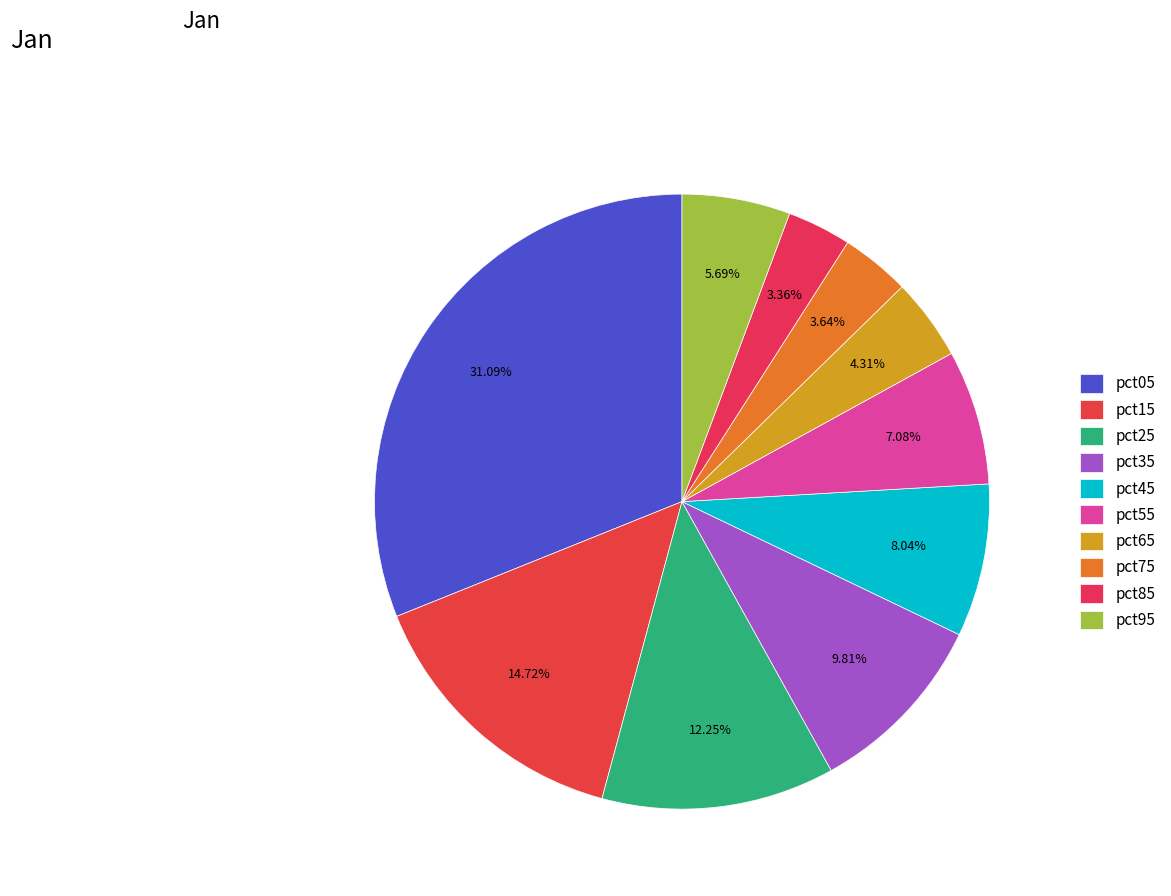

How many segments does this pie chart have?

10